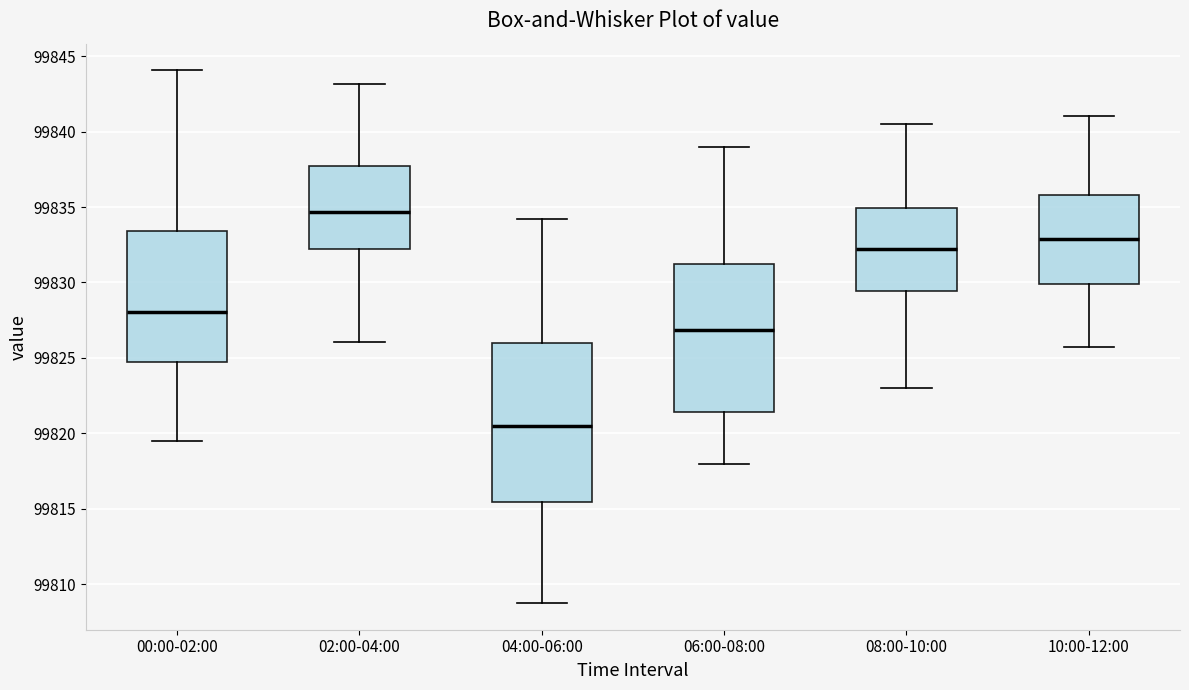

Where does the median line of the box for 06:00-08:00 sit on the y-axis? The values are not printed on the chart, so give them approximately, as read against the axis.

99827.0